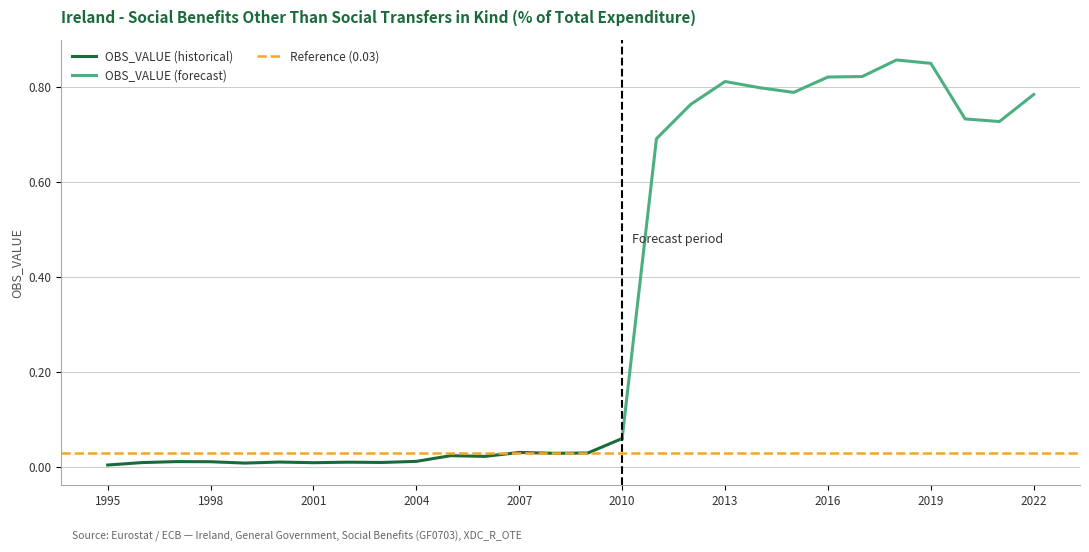

How many categories are shown in the chart?

28